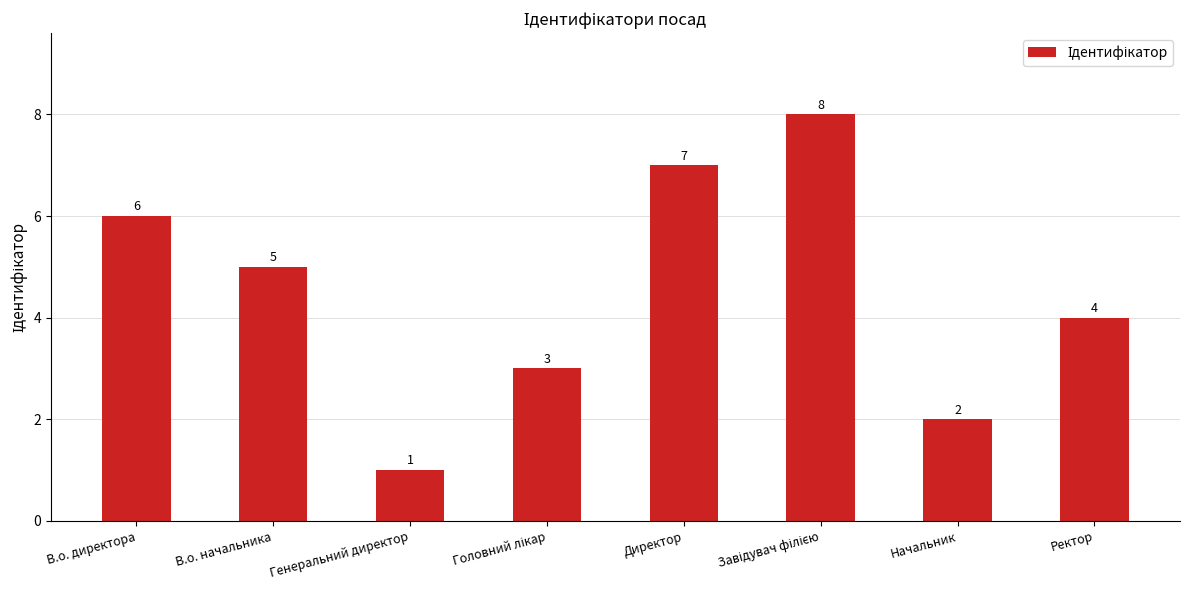

True or false: the data shows 3 at Директор.

False